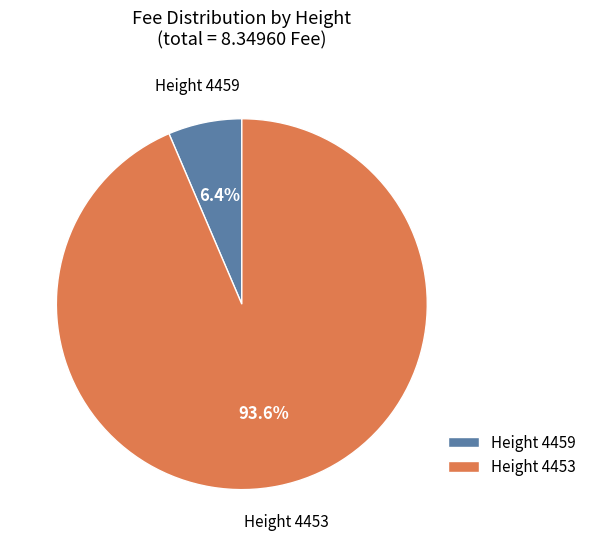

Is the sum of Height 4459 and Height 4453 greater than half?

Yes